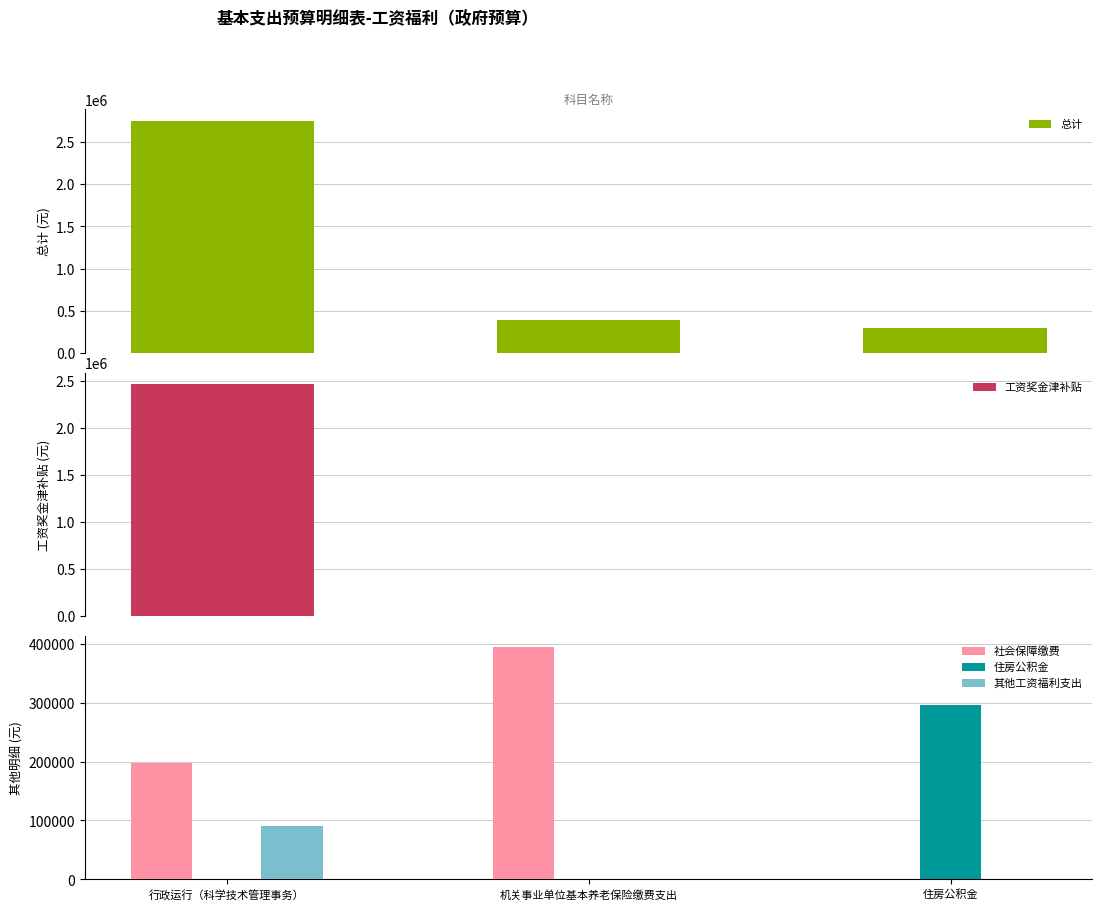

Is it true that 工资奖金津补贴 equals 824036.4 at 行政运行（科学技术管理事务）?

False